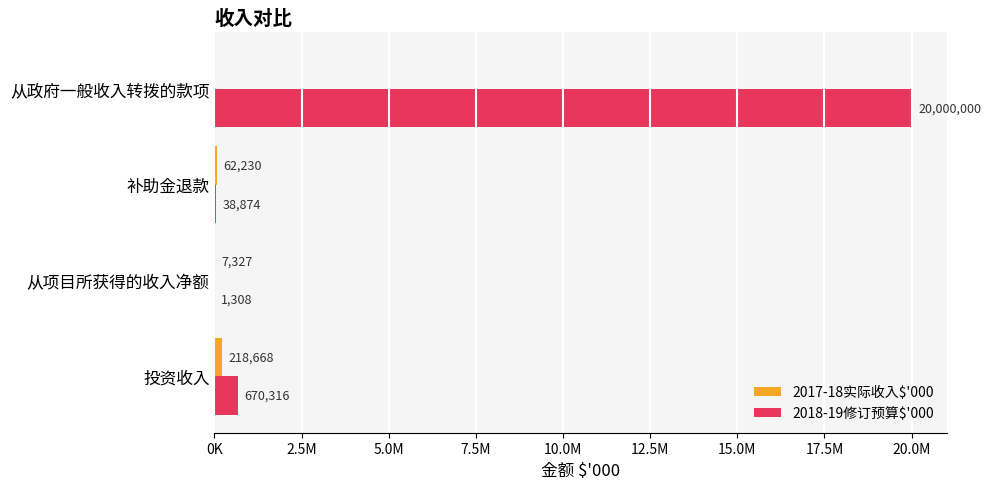

Reading right to left, transcribe all the data shown in this chart.

2017-18实际收入$'000: 0	62230	7327	218668
2018-19修订预算$'000: 20000000	38874	1308	670316